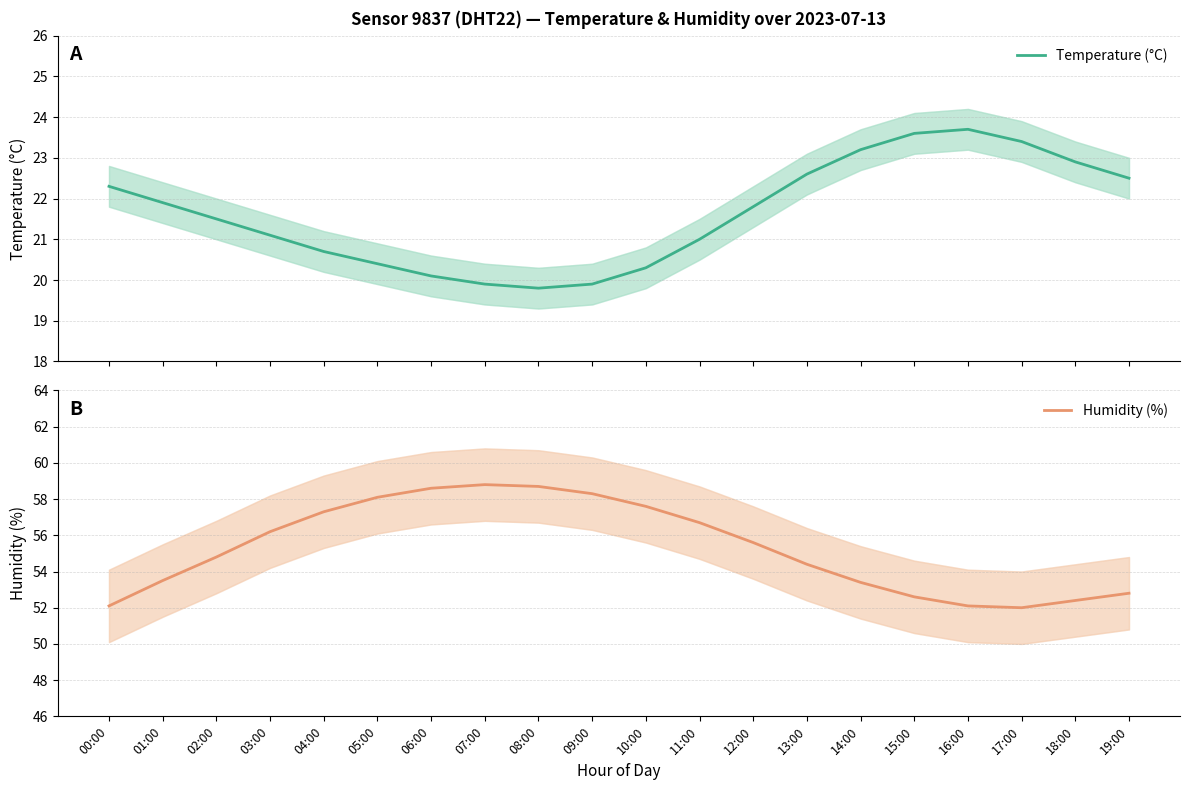

How many values in the Temperature (°C) series are below 21?

7